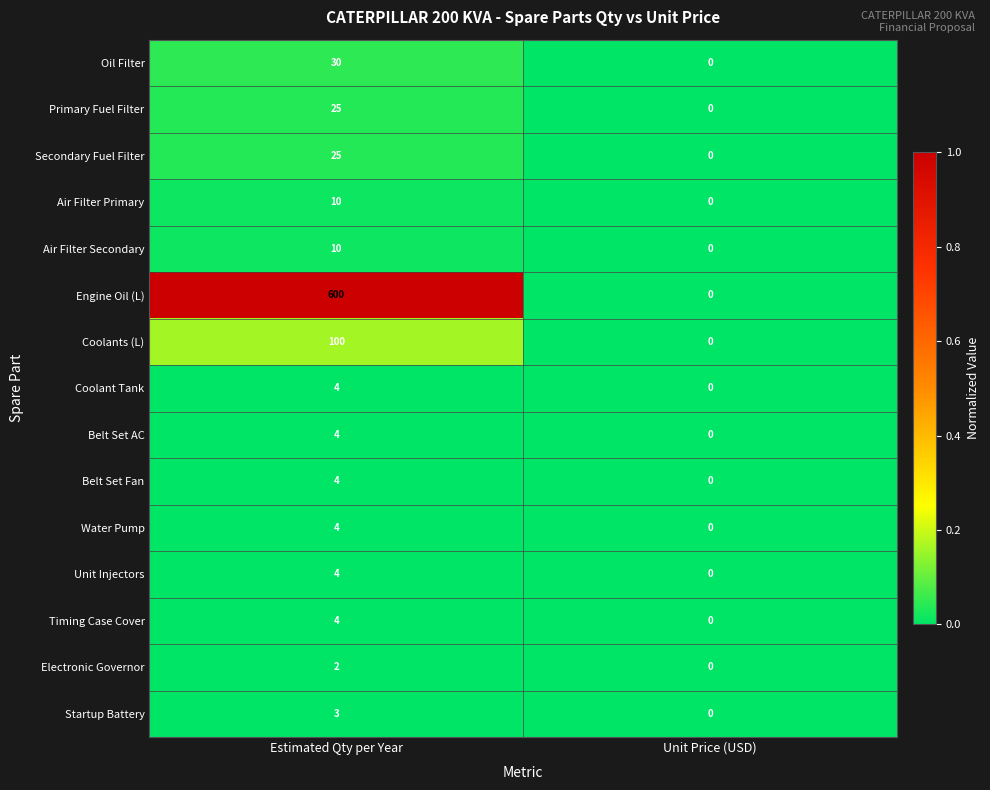

Between Estimated Qty per Year and Unit Price (USD), which series saw the biggest shift?

Engine Oil (L)